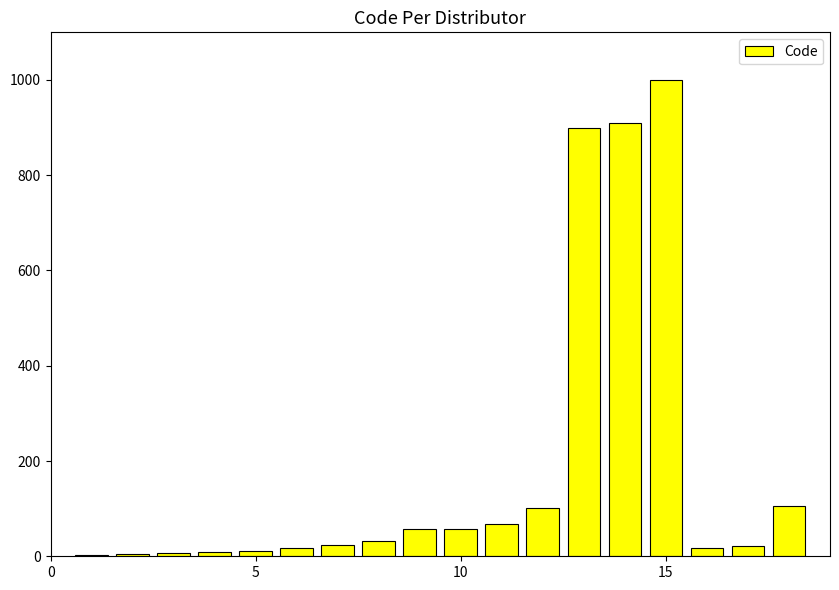

How many series are shown in this chart?

1